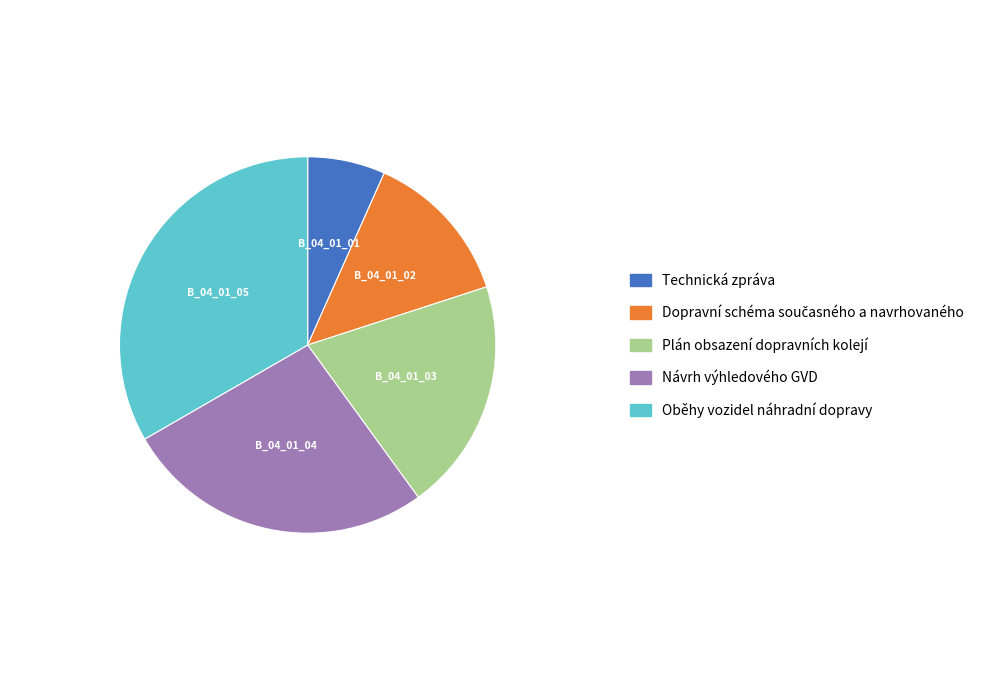

Which slice is the largest?

Oběhy vozidel náhradní dopravy